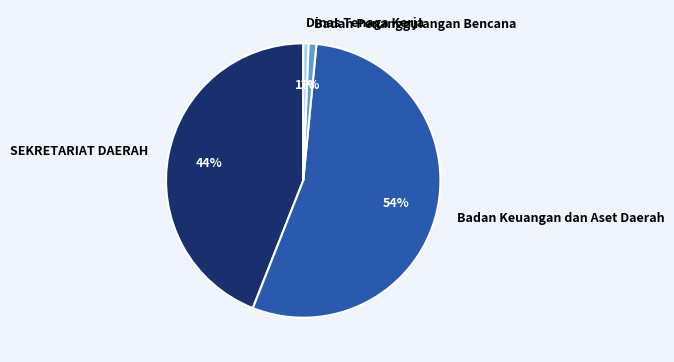

To the nearest percent, what percentage of the pie is Badan Penanggulangan Bencana?

1%